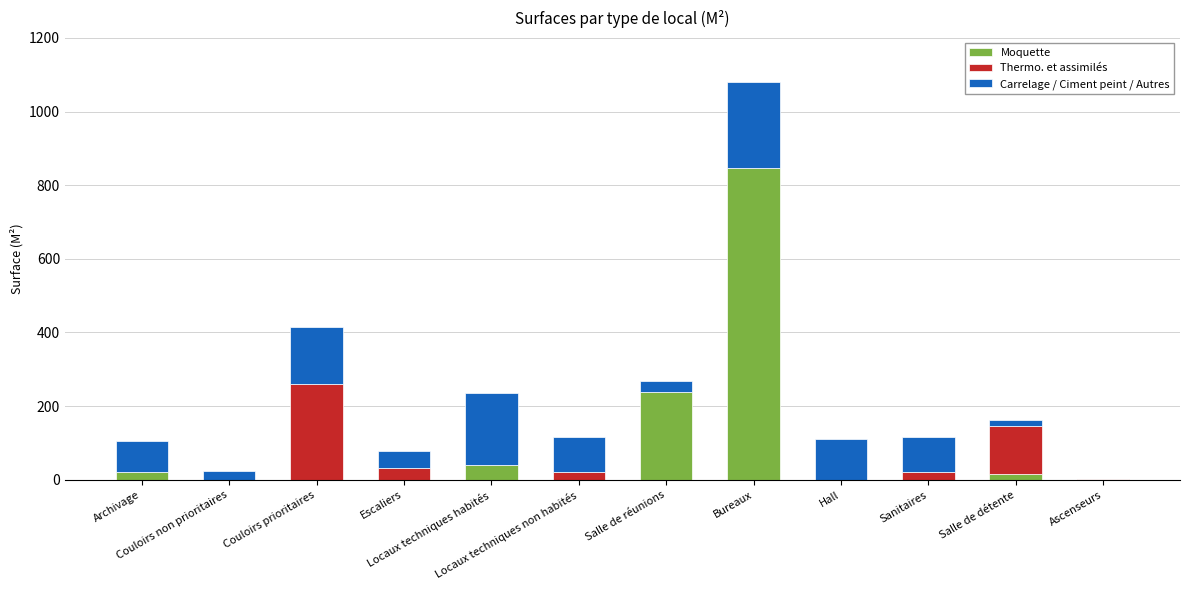

What is the sum of all Moquette values?

1166